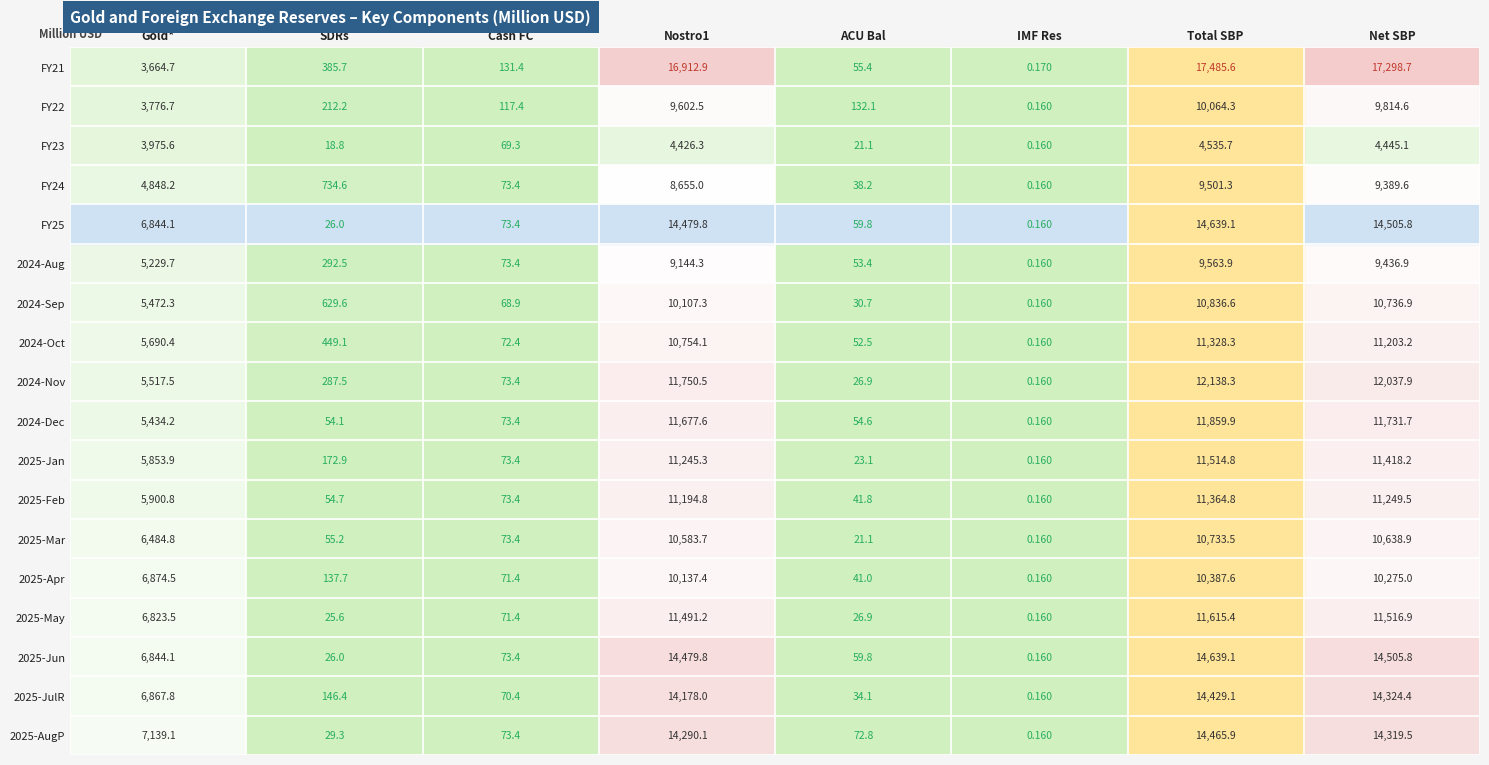

At which label is 2024-Dec closest to 5930?

Gold*